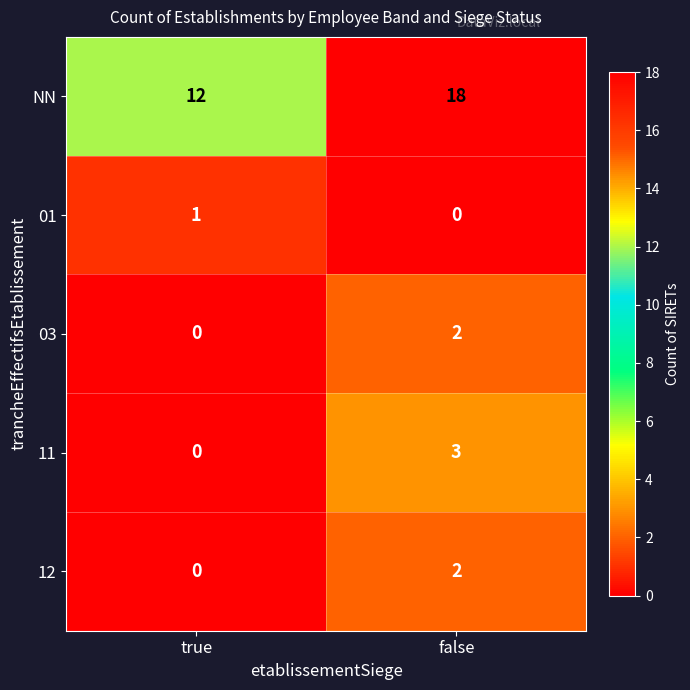

What is the difference between the maximum and minimum values in the 11 series?

3